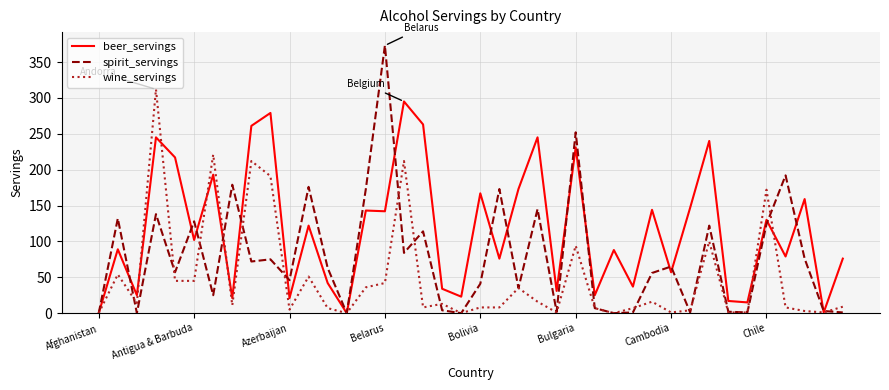

What is the highest value of the beer_servings series?

295